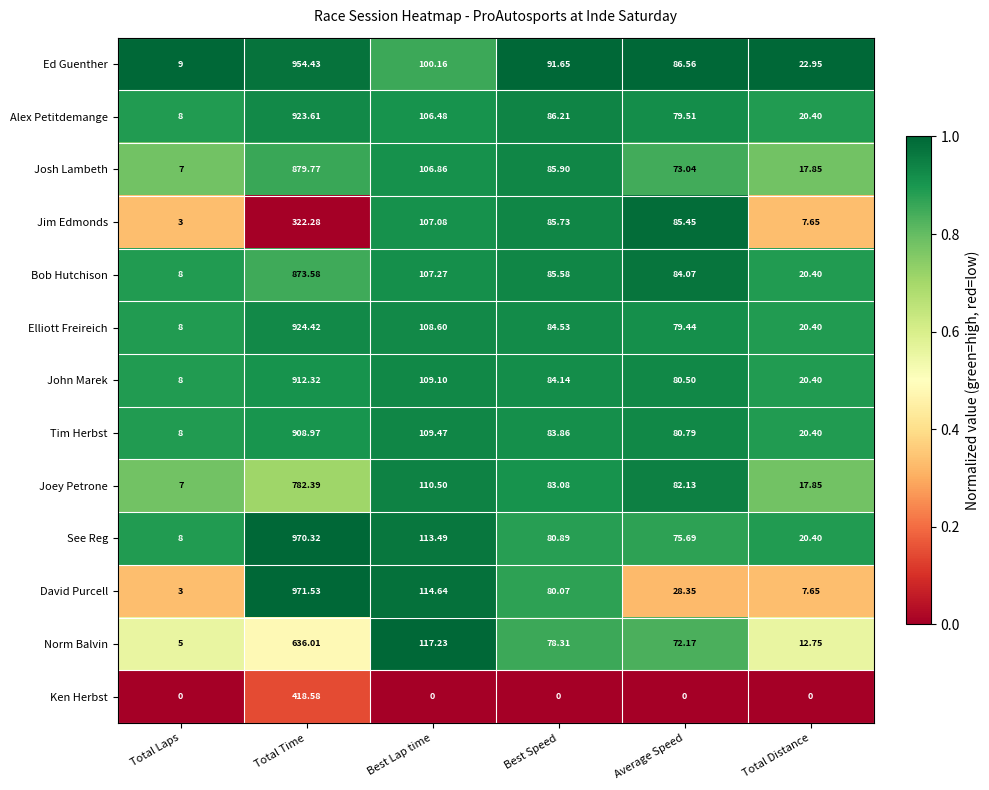

Which series has the largest total across all categories?

See Reg